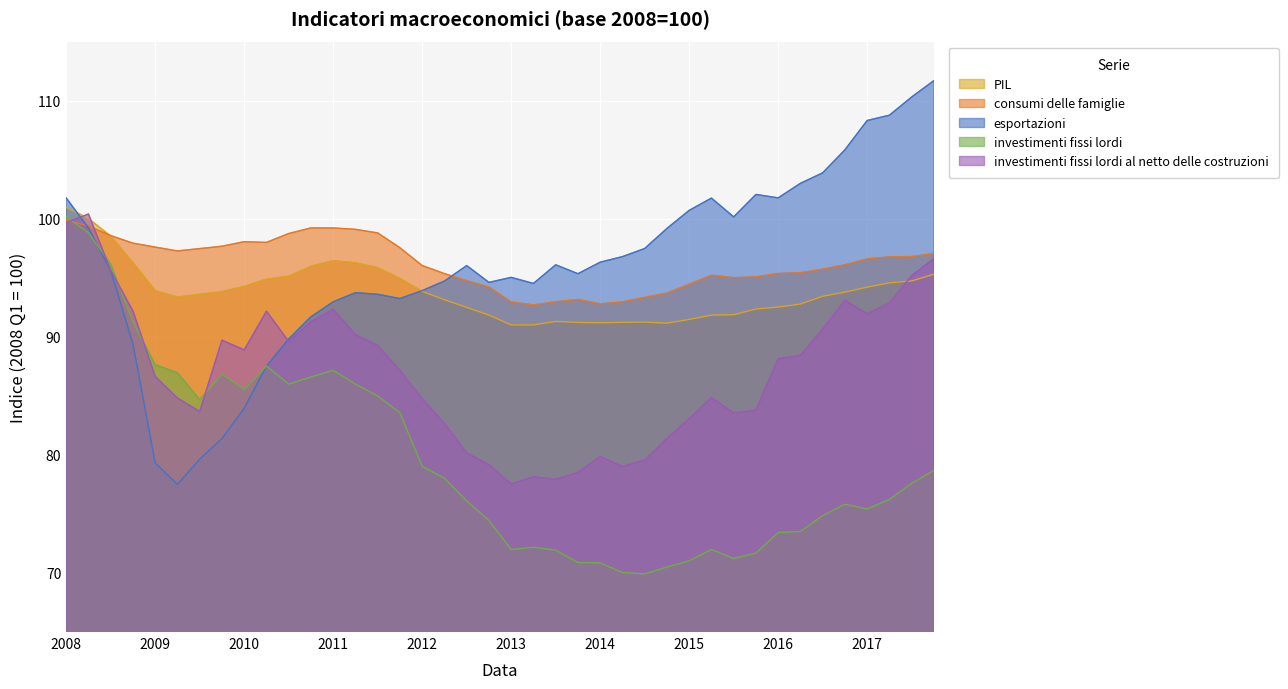

How many lines are shown in the chart?

5